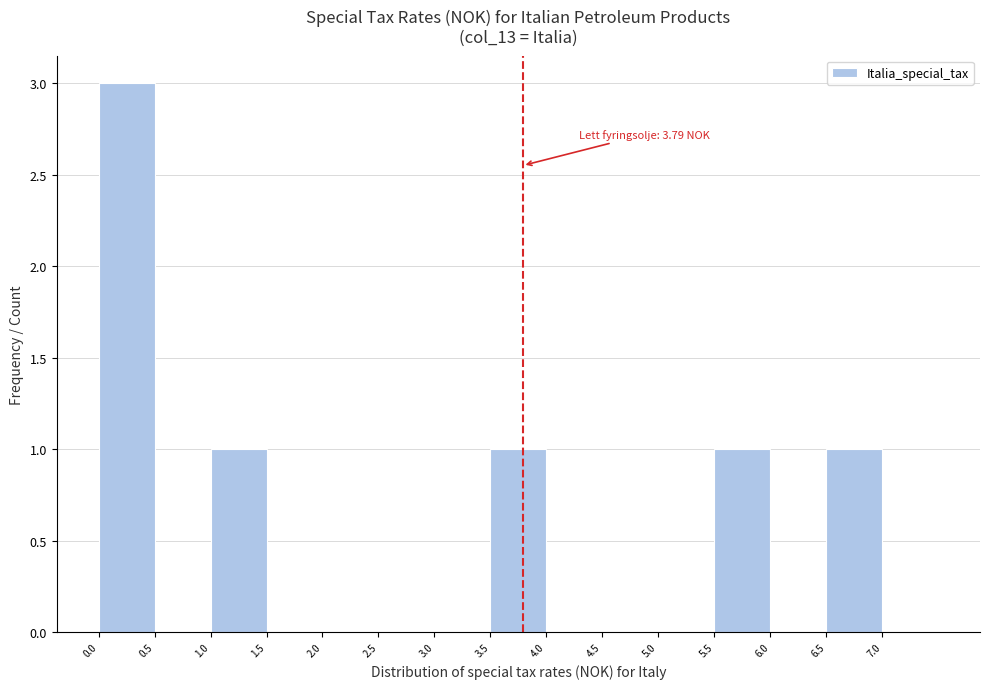

Which range on the x-axis has the tallest bar?

0.0 to 0.5